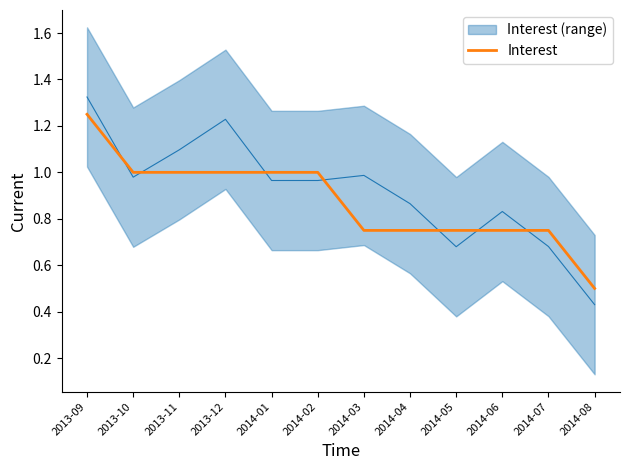

What is the change in value from 2013-11 to 2014-04?

-0.2